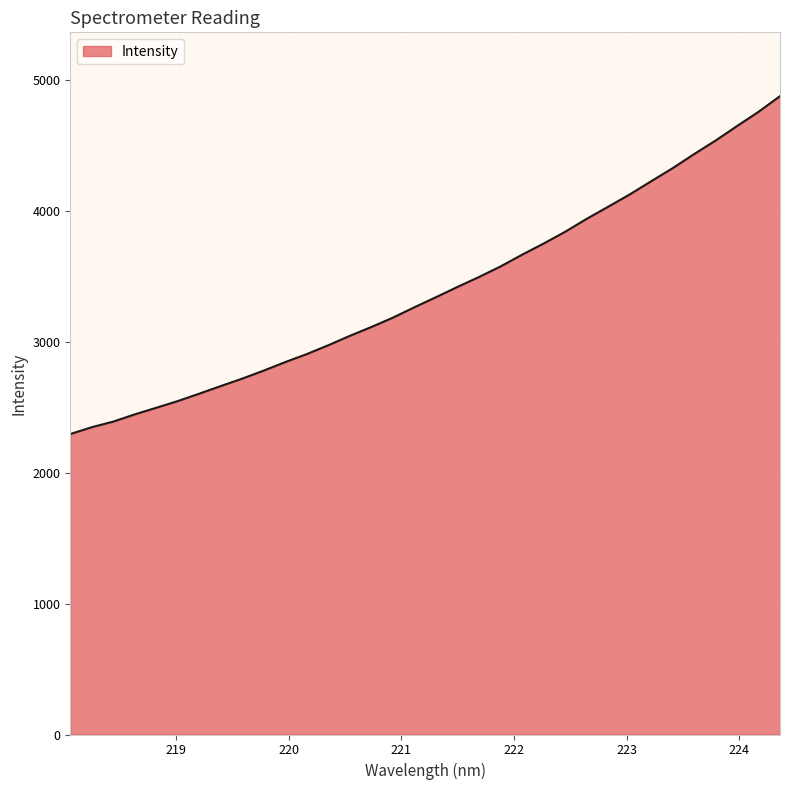

How many lines are shown in the chart?

1